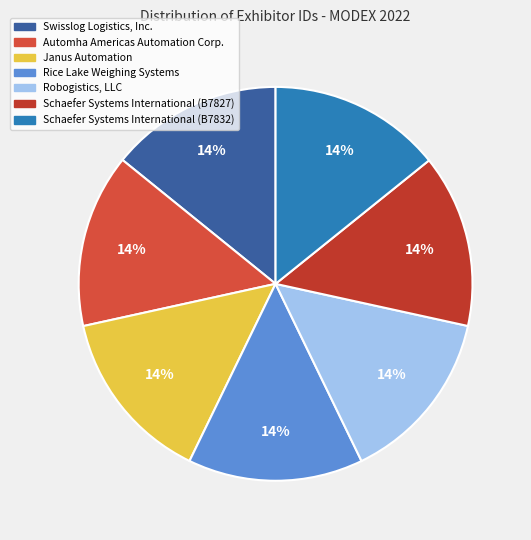

True or false: Automha Americas Automation Corp. accounts for 14% of the total.

True